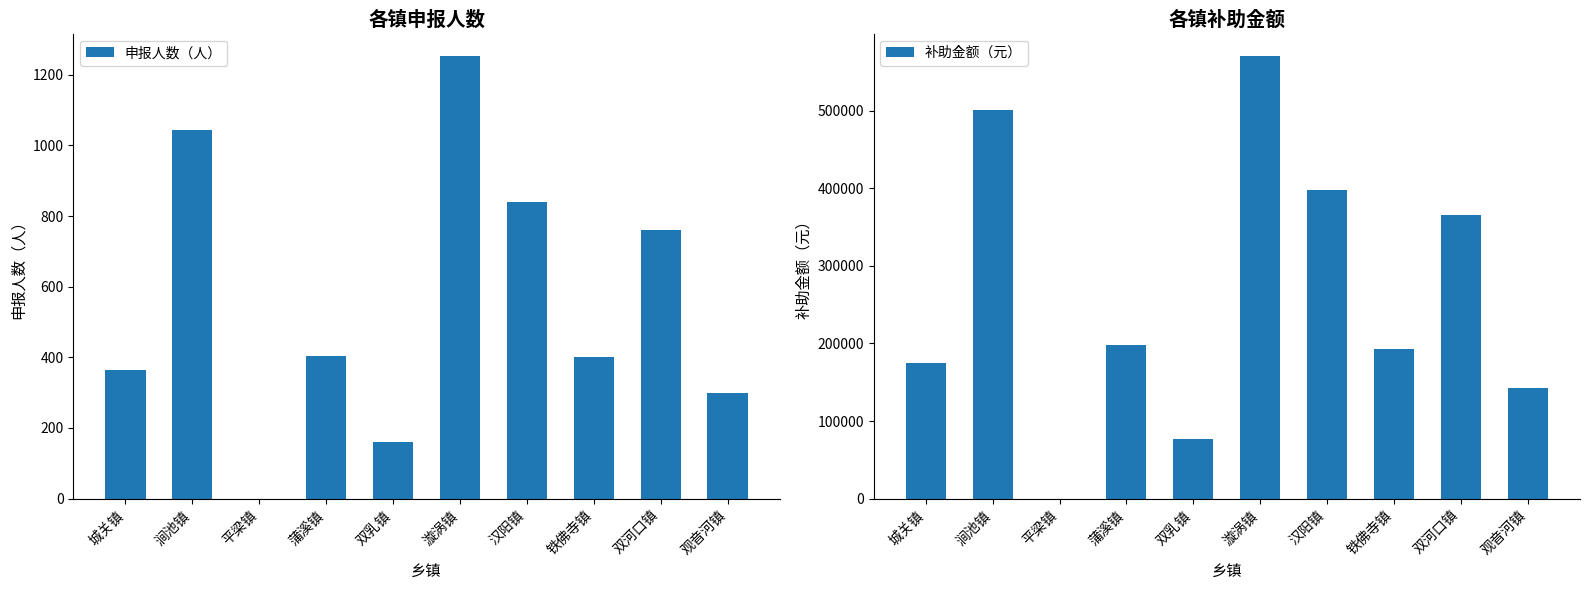

At which label is 申报人数（人） closest to 627?

双河口镇